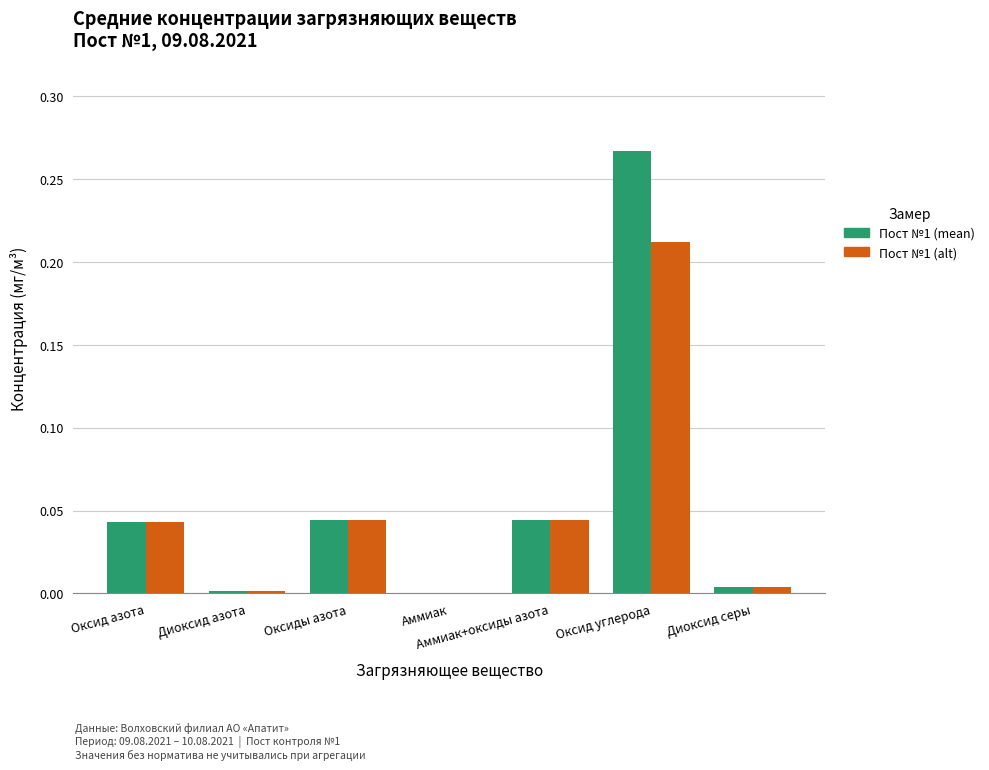

Which category has the highest value across all series?

Оксид углерода